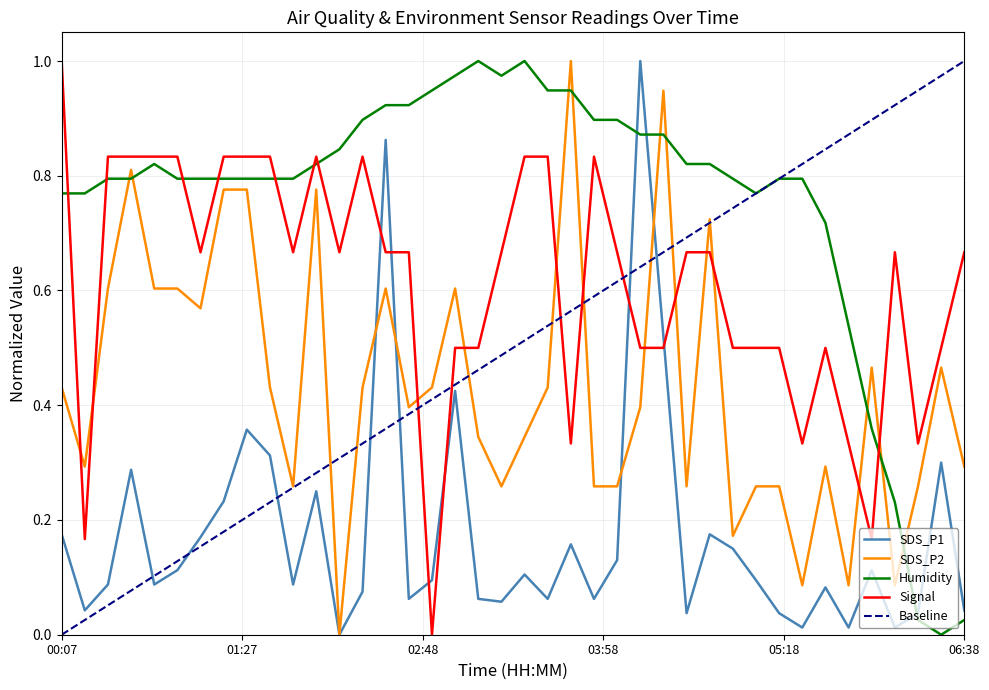

What is the average value of the SDS_P1 series?

0.2